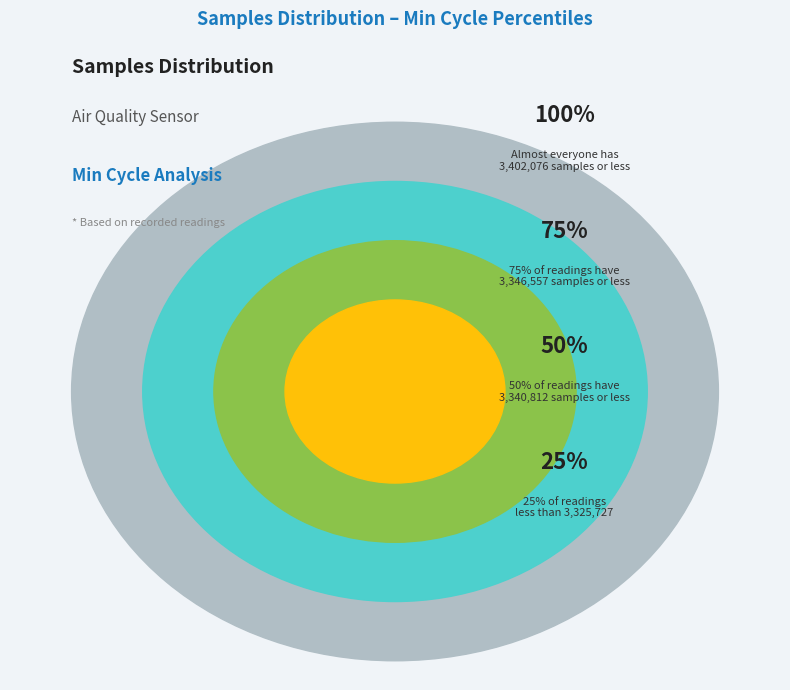

Does any single category account for the majority?

No